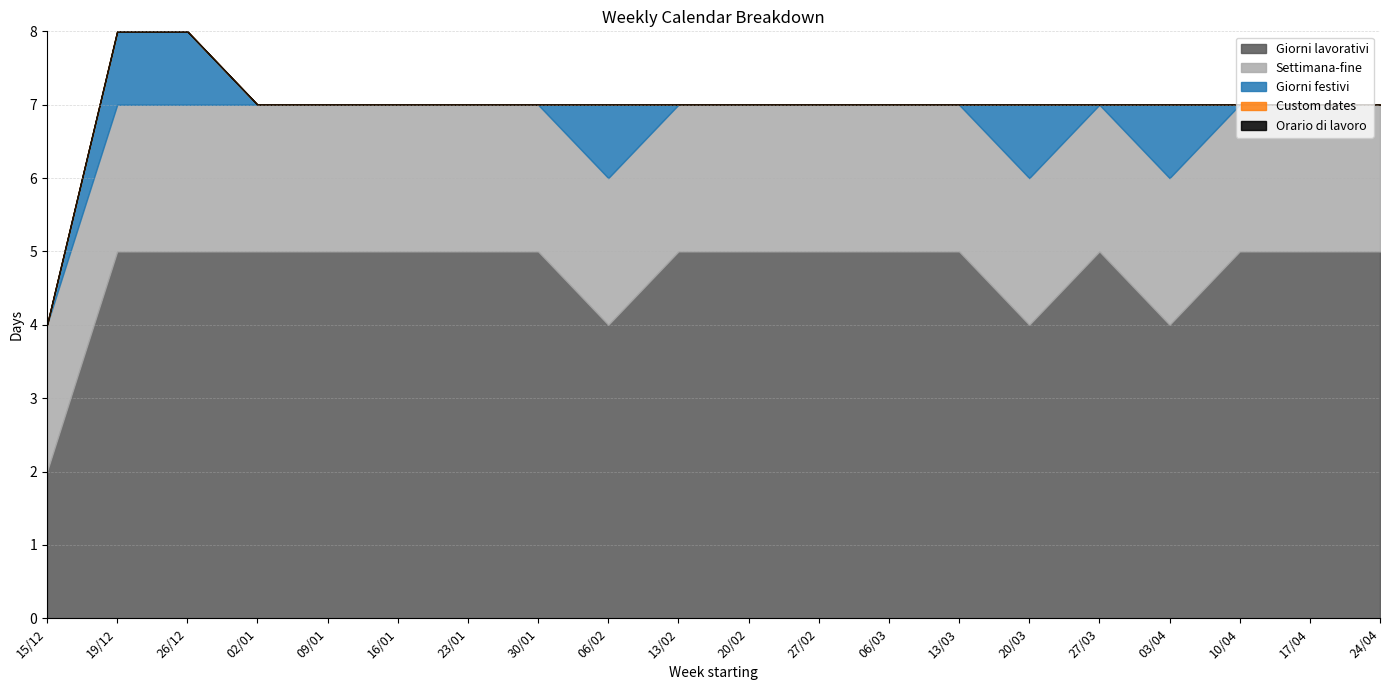

What are all the series names shown in the legend?

Giorni lavorativi, Settimana-fine, Giorni festivi, Custom dates, Orario di lavoro